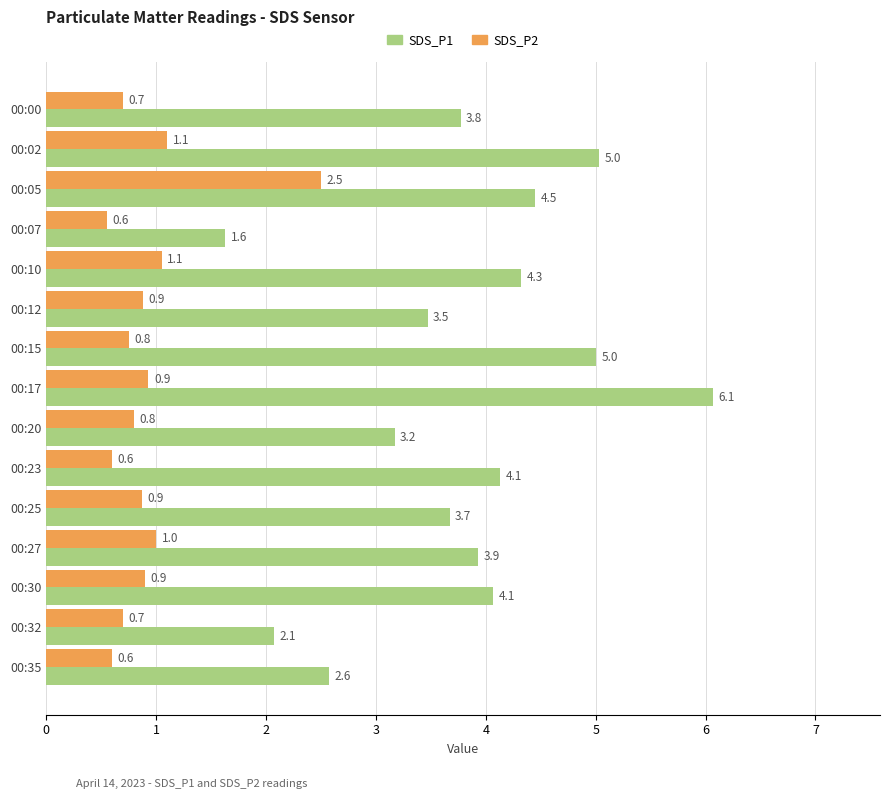

What is the sum of the SDS_P1 values at 00:05 and 00:10?

8.8